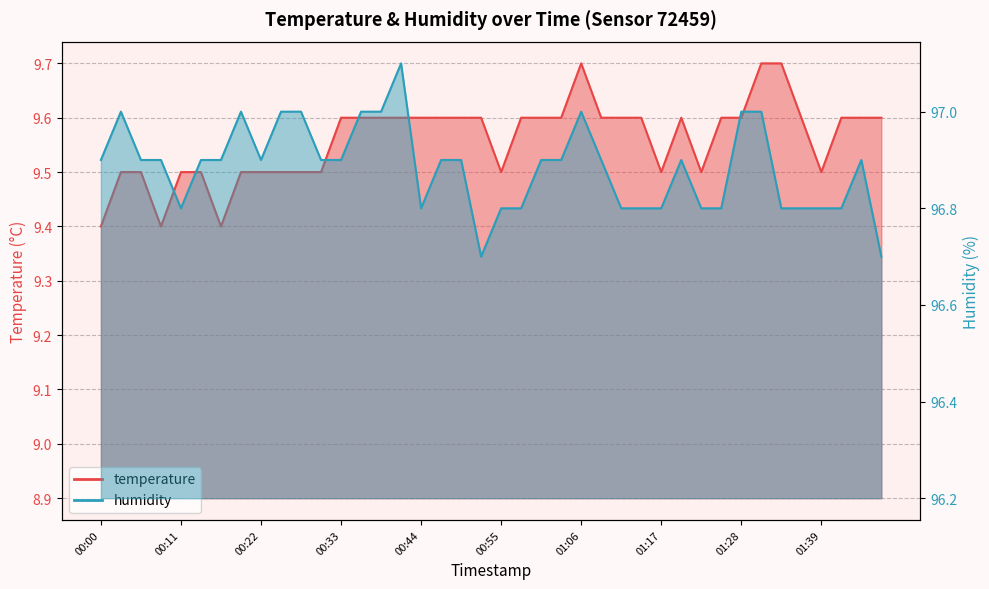

What is the value of the humidity point at the 28th from the left?

96.8